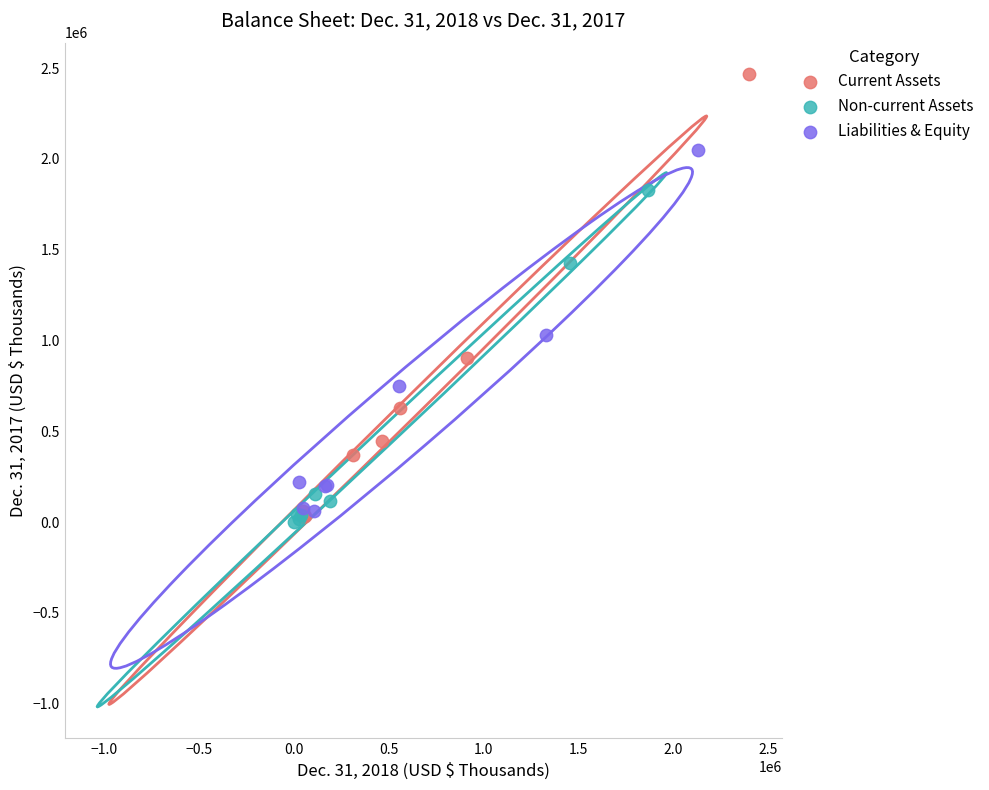

Which series has the widest spread of Y values?

Current Assets